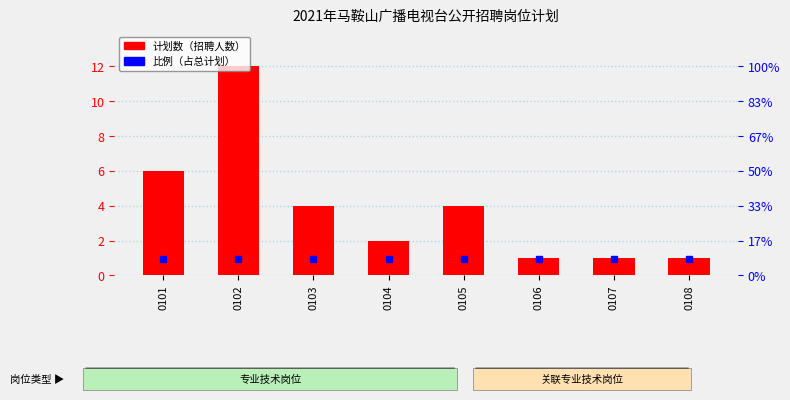

The chart shows a value of 2 at 0104. True or false?

True